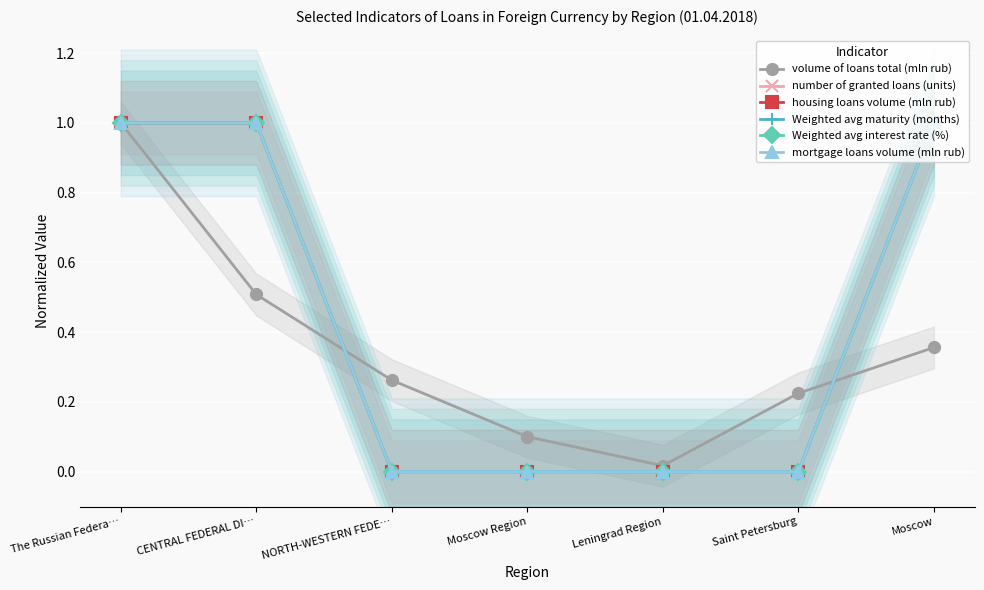

Rank the series at The Russian Federa… from lowest to highest value.

volume of loans total (mln rub), number of granted loans (units), housing loans volume (mln rub), Weighted avg maturity (months), Weighted avg interest rate (%), mortgage loans volume (mln rub)